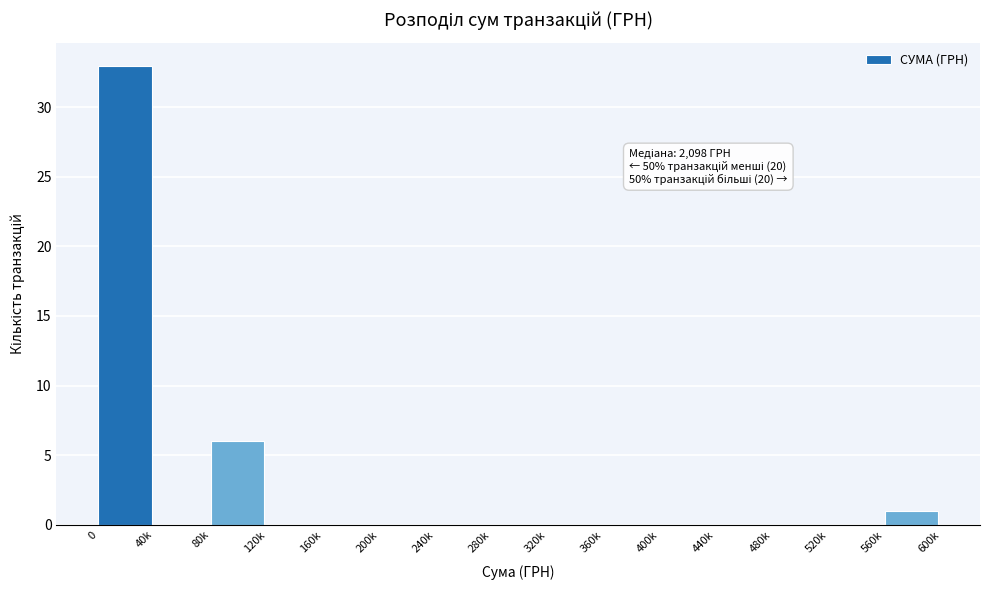

Reading left to right, list all the values displayed in this chart.

0=33	40k=0	80k=6	120k=0	160k=0	200k=0	240k=0	280k=0	320k=0	360k=0	400k=0	440k=0	480k=0	520k=0	560k=1